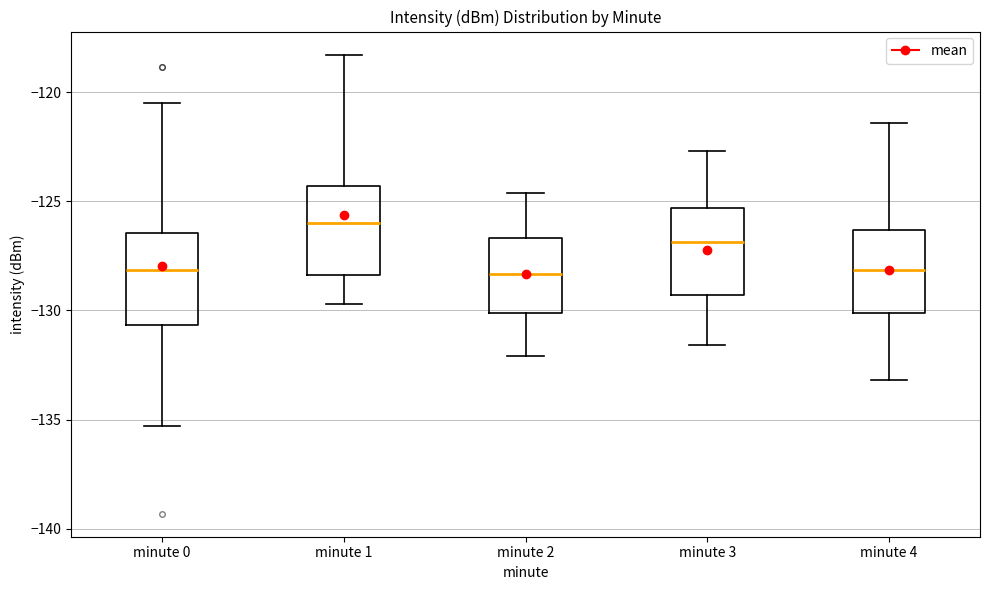

Reading left to right, read every box against the y-axis: the position of its median line, the range the box covers, and the ends of its whiskers. The values are not printed on the chart, so give them approximately, as read against the axis.

minute 0: median -128.0, box -130.5 to -126.5, whiskers -135.5 to -120.5
minute 1: median -126.0, box -128.5 to -124.5, whiskers -129.5 to -118.5
minute 2: median -128.5, box -130.0 to -126.5, whiskers -132.0 to -124.5
minute 3: median -127.0, box -129.5 to -125.5, whiskers -131.5 to -122.5
minute 4: median -128.0, box -130.0 to -126.5, whiskers -133.0 to -121.5